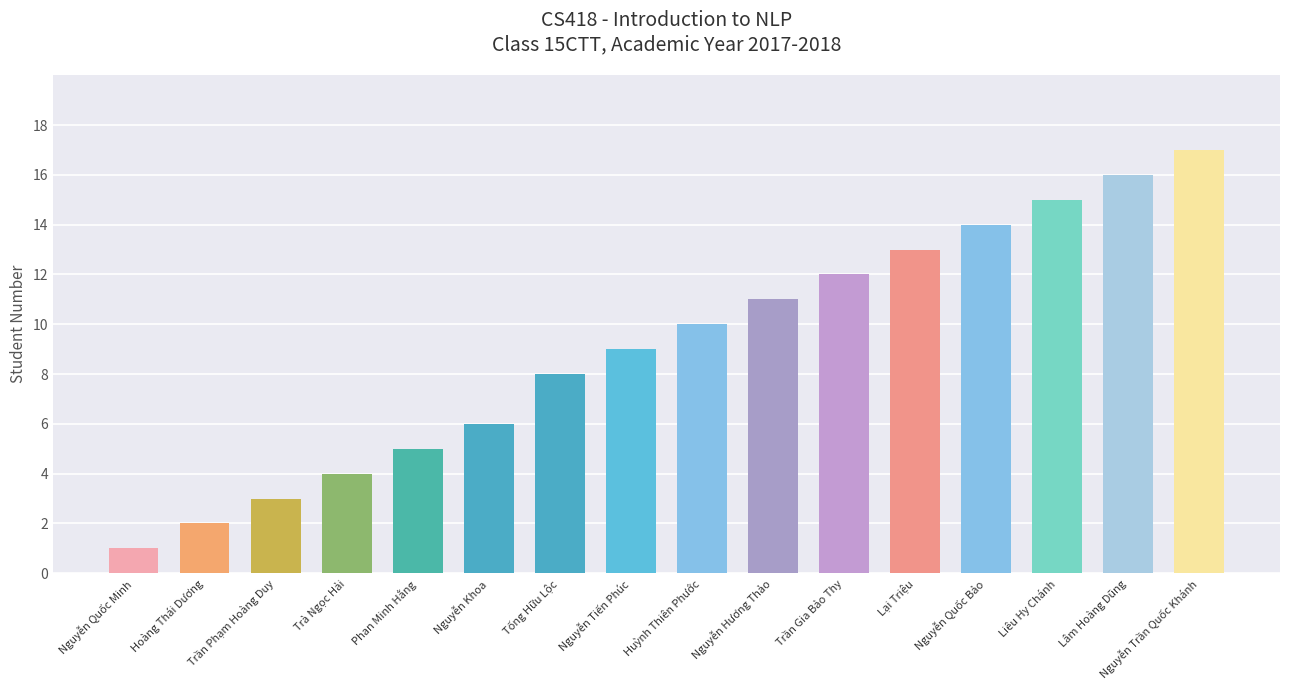

Does the chart contain stacked bars?

No